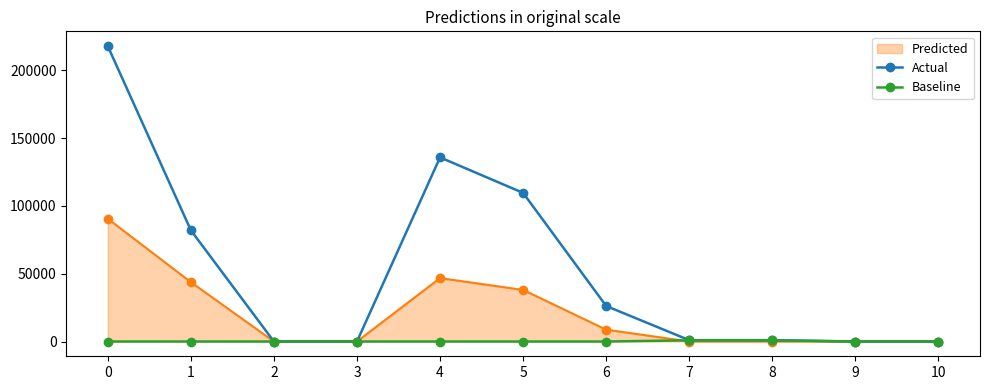

True or false: Predicted has a value of 90524 at 0.

True